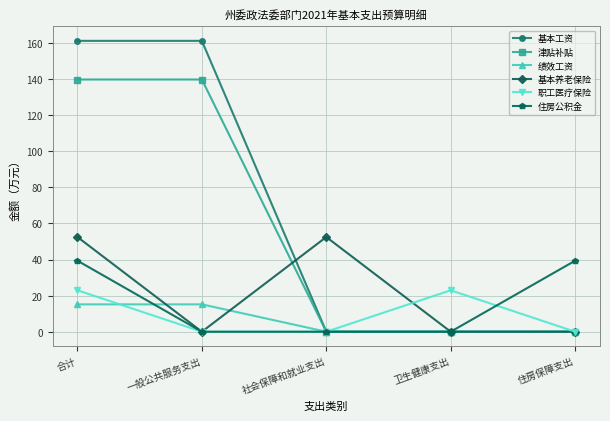

Reading right to left, list all the values displayed in this chart.

基本工资: 住房保障支出=0.0	卫生健康支出=0.0	社会保障和就业支出=0.0	一般公共服务支出=161.2	合计=161.2
津贴补贴: 住房保障支出=0.0	卫生健康支出=0.0	社会保障和就业支出=0.0	一般公共服务支出=139.8	合计=139.8
绩效工资: 住房保障支出=0.0	卫生健康支出=0.0	社会保障和就业支出=0.0	一般公共服务支出=15.2	合计=15.2
基本养老保险: 住房保障支出=0.0	卫生健康支出=0.0	社会保障和就业支出=52.5	一般公共服务支出=0.0	合计=52.5
职工医疗保险: 住房保障支出=0.0	卫生健康支出=23.0	社会保障和就业支出=0.0	一般公共服务支出=0.0	合计=23.0
住房公积金: 住房保障支出=39.4	卫生健康支出=0.0	社会保障和就业支出=0.0	一般公共服务支出=0.0	合计=39.4